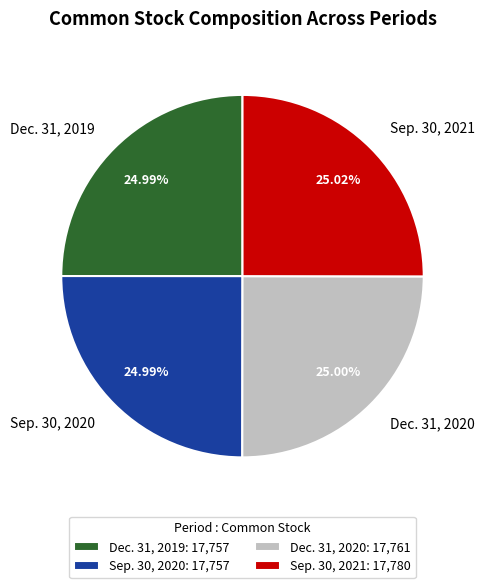

Approximately how many times larger is the value at Sep. 30, 2021 compared to Sep. 30, 2020?

1.0